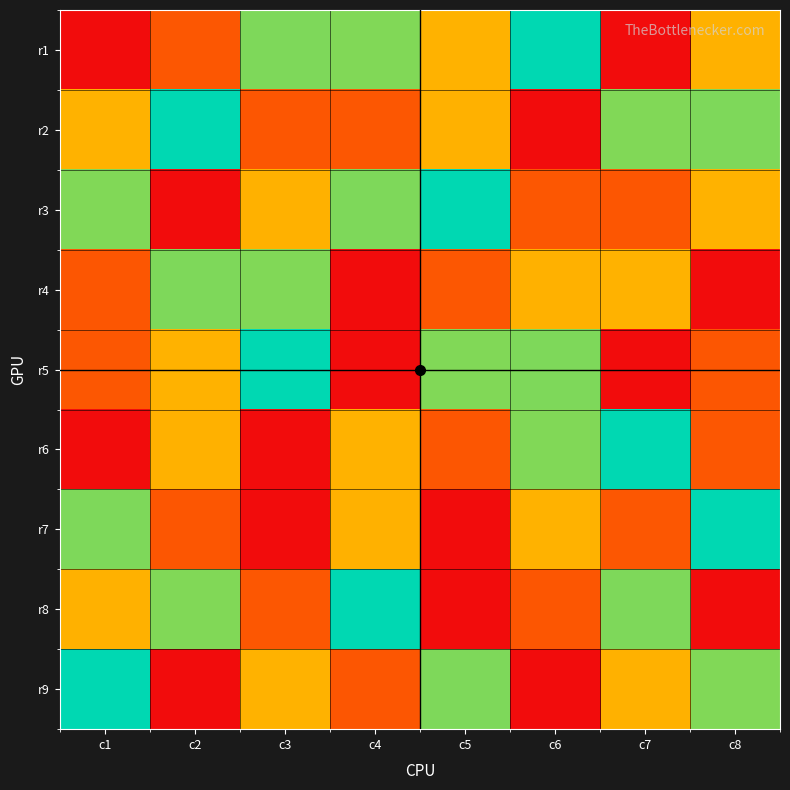

What is the total value across all series at c1?

45